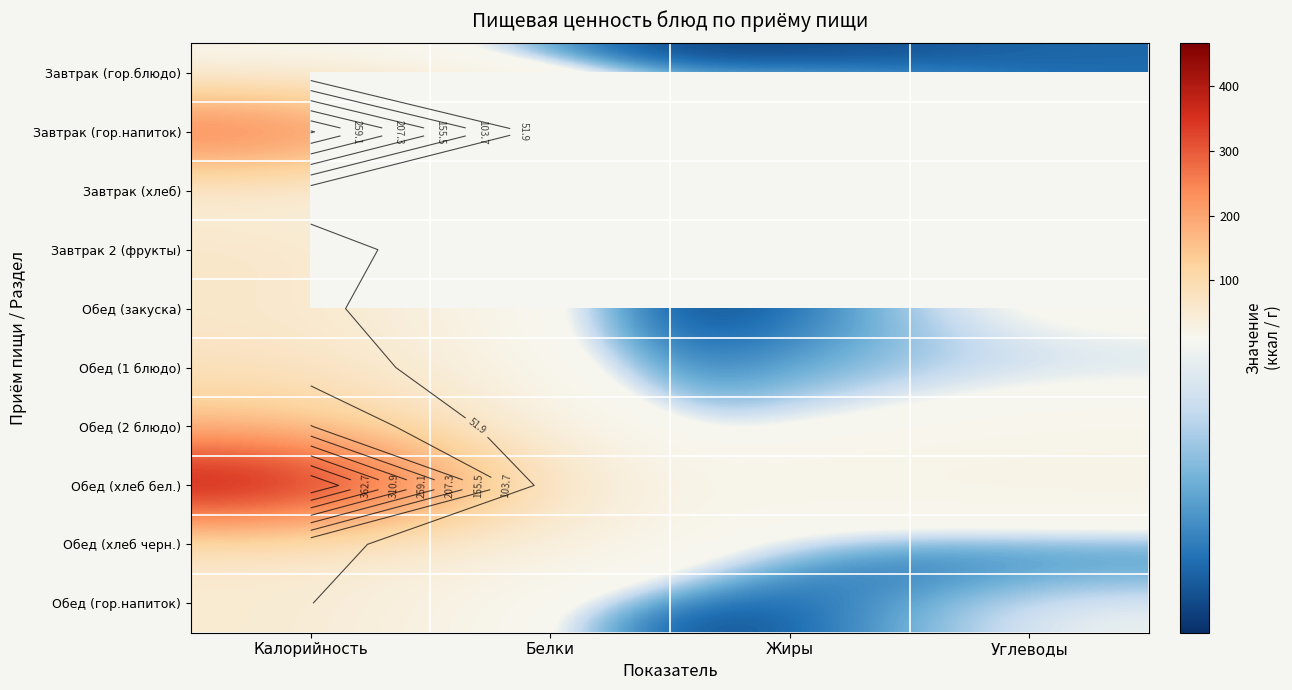

What is the difference between the Обед (хлеб черн.) values at Углеводы and Жиры?

1.6